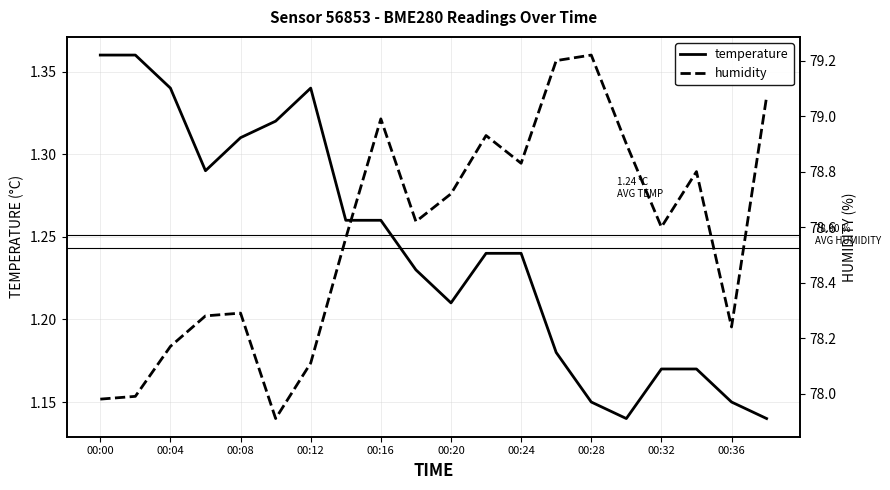

Is it true that temperature equals 0.5 at 00:24?

False